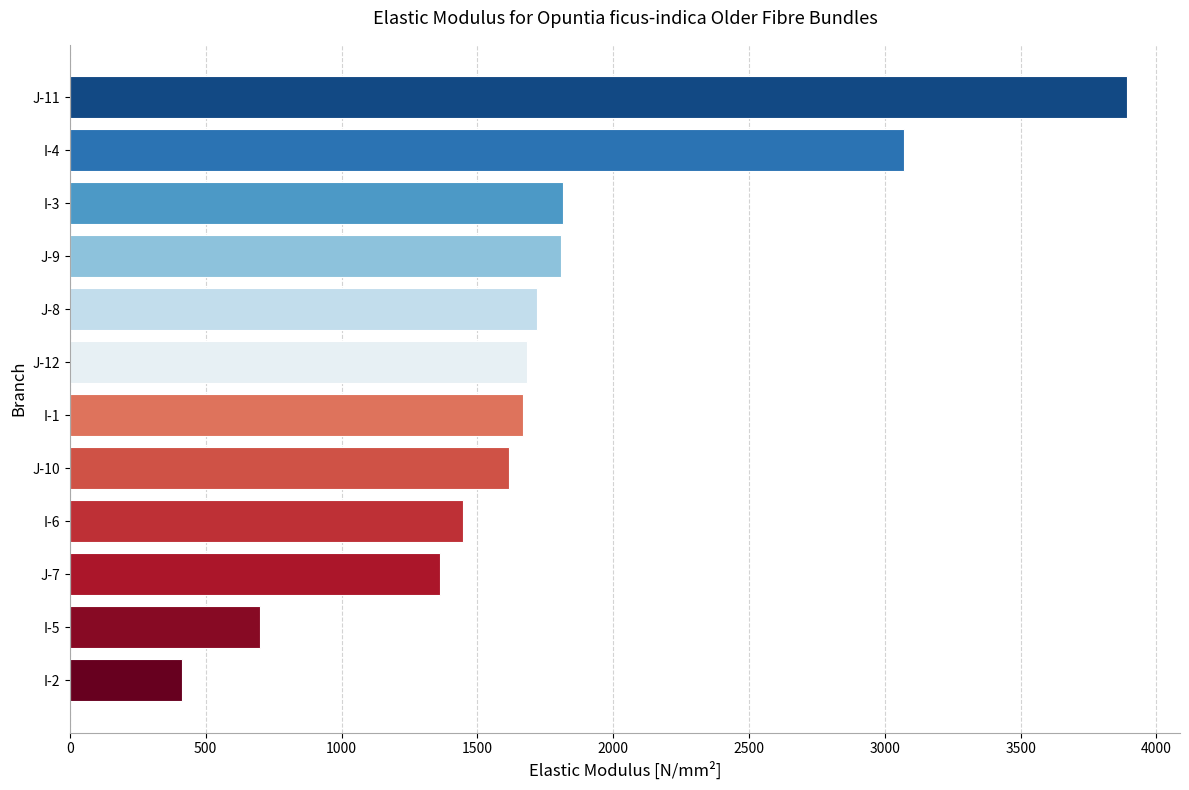

Between I-2 and I-3, which is larger?

I-3